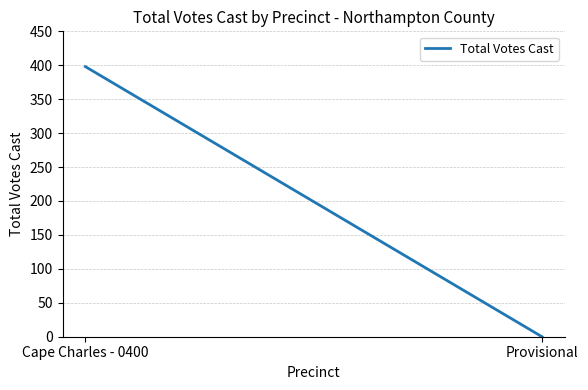

At which label is the value closest to 199?

Cape Charles - 0400